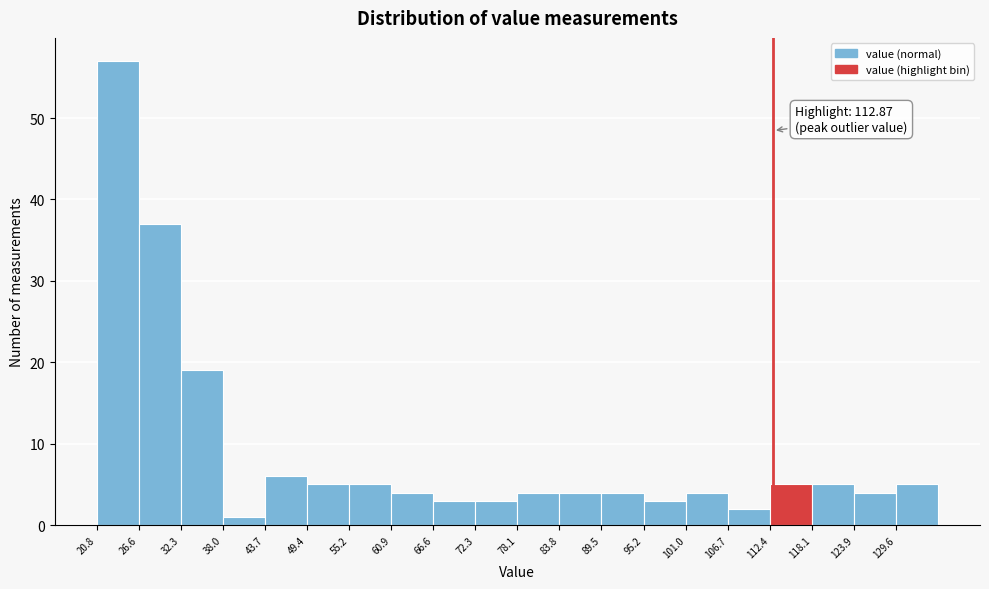

Which range on the x-axis has the tallest bar?

21 to 27